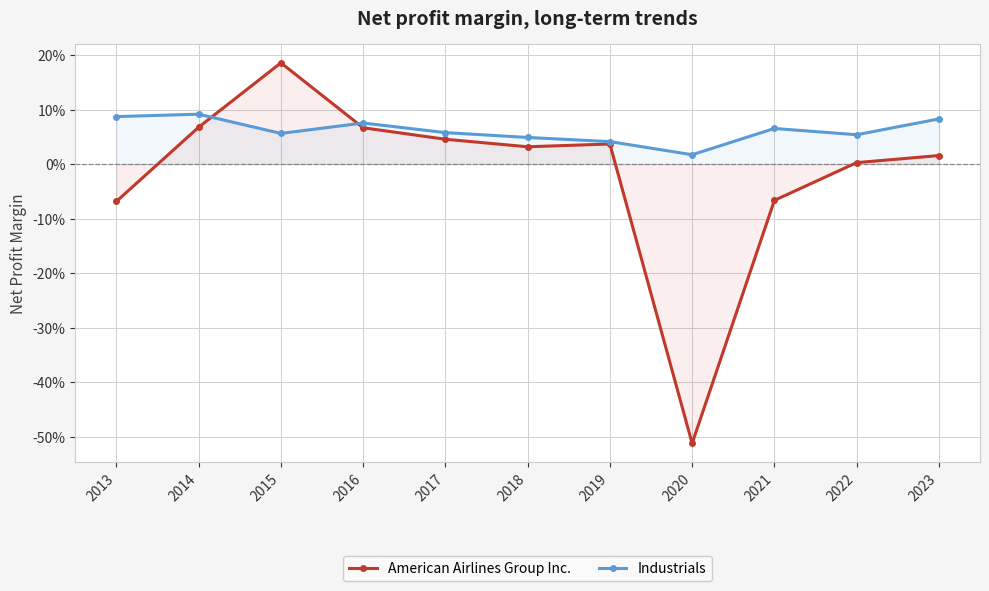

Is it true that Industrials equals 0.0 at 2020?

False